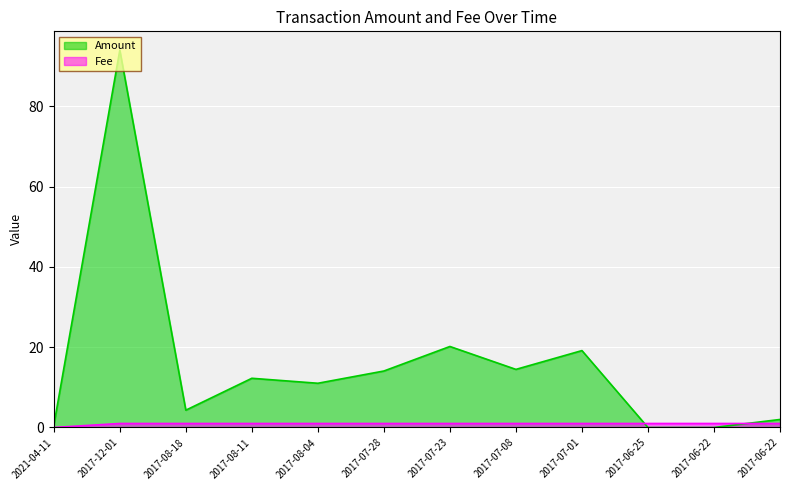

Is the value of Amount at 2017-06-22 greater than the value of Fee at 2017-12-01?

No